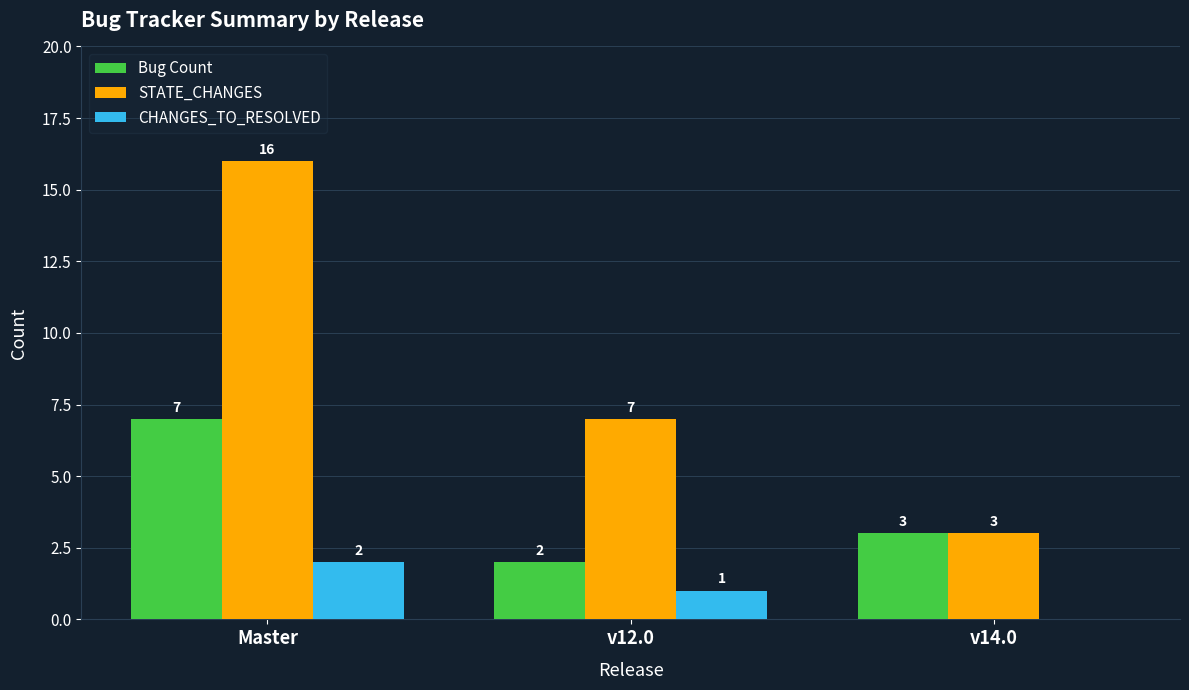

Where does the Bug Count series first go above 3?

Master